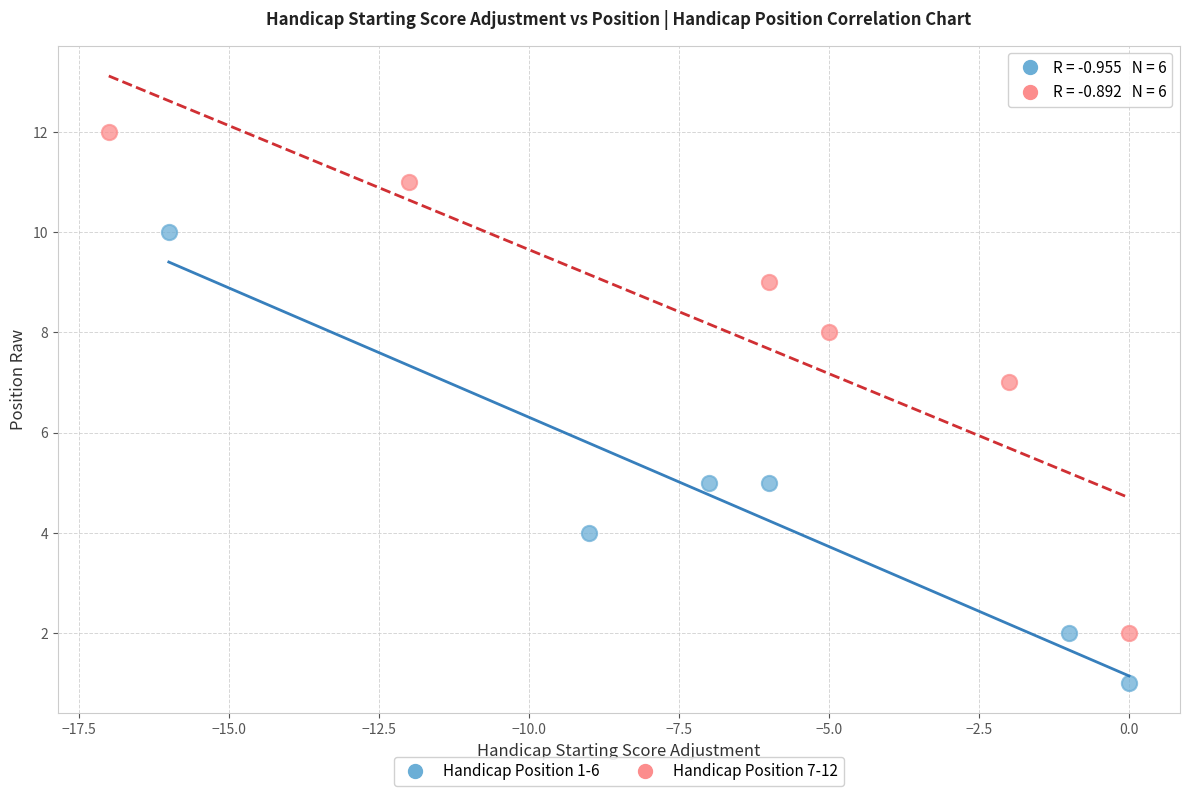

Which series has the widest spread of Y values?

Handicap Position 7-12